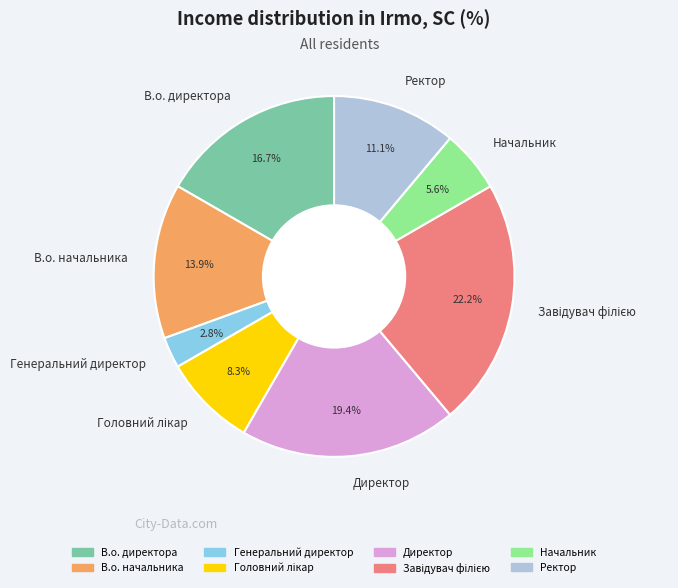

Does Ректор represent more than half of the total?

No